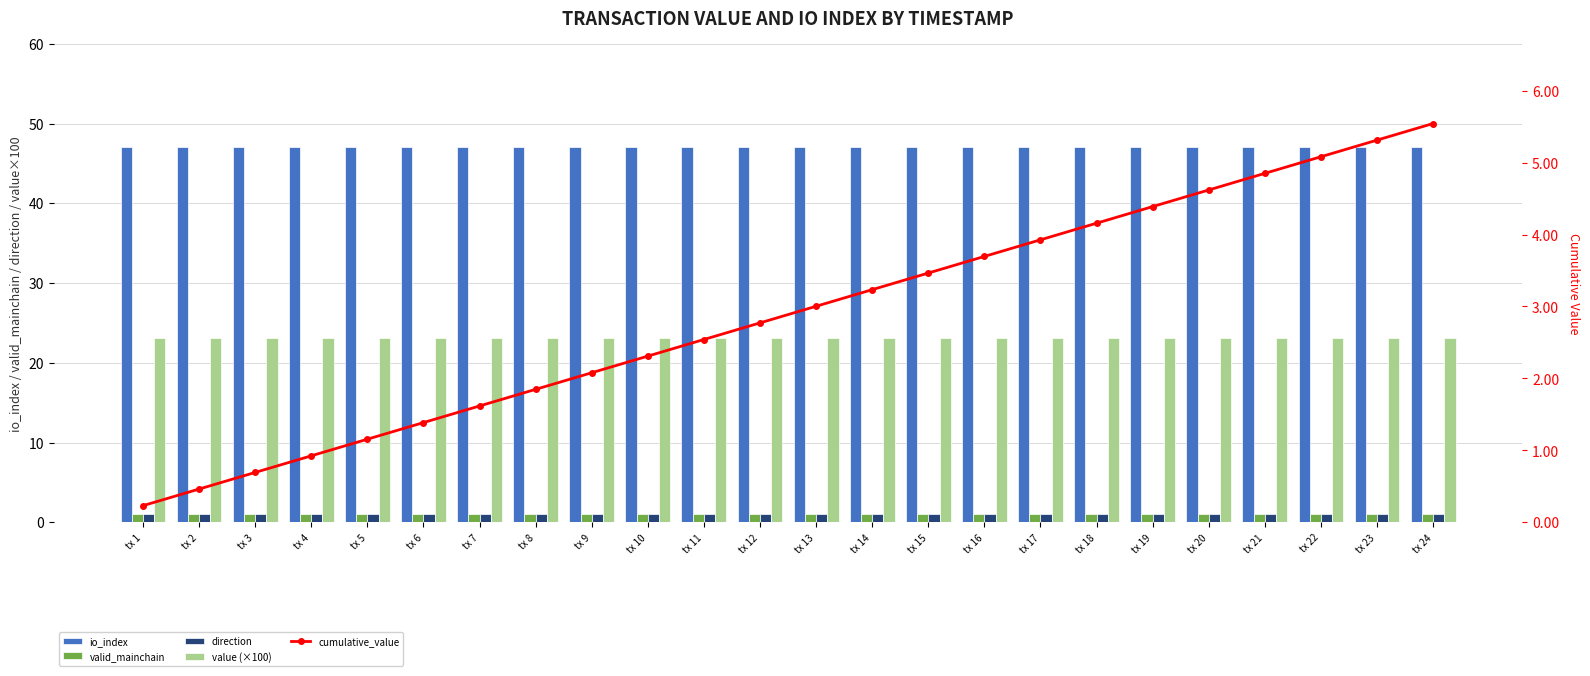

Is it true that cumulative_value equals 5.3 at tx 14?

False